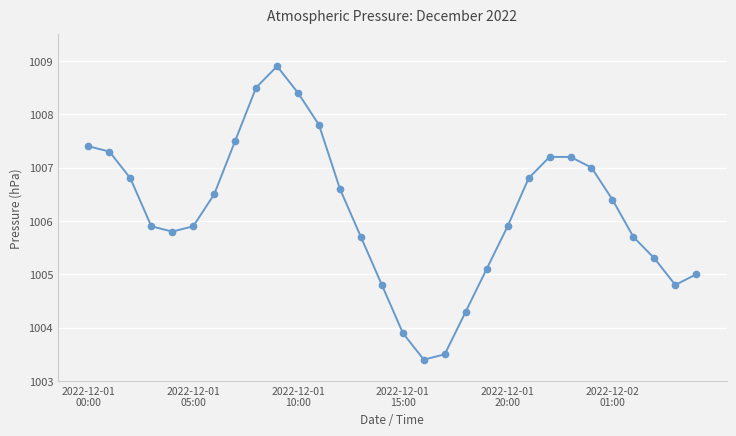

What is the value of the 4th point from the left?

1005.9